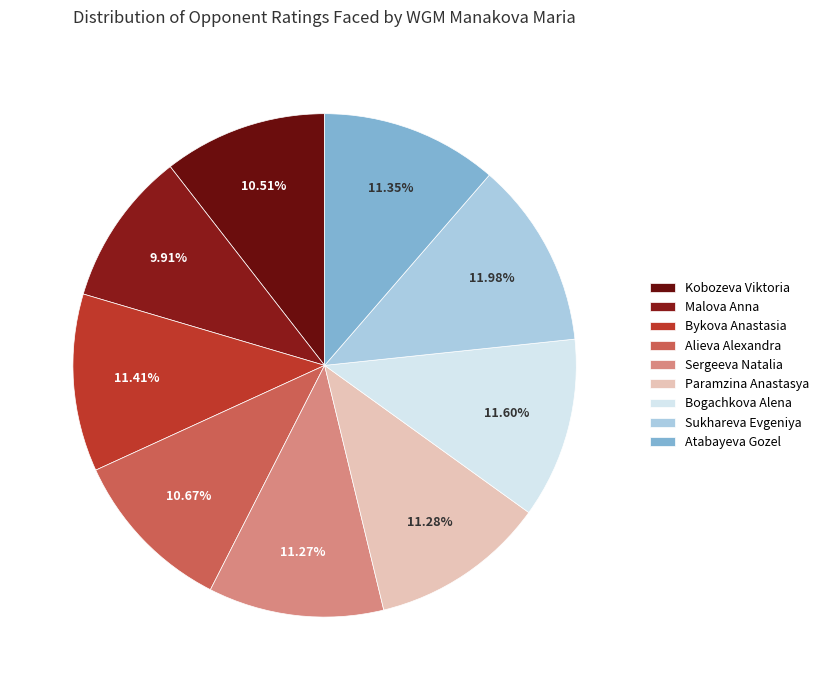

Is Alieva Alexandra the majority of the pie?

No